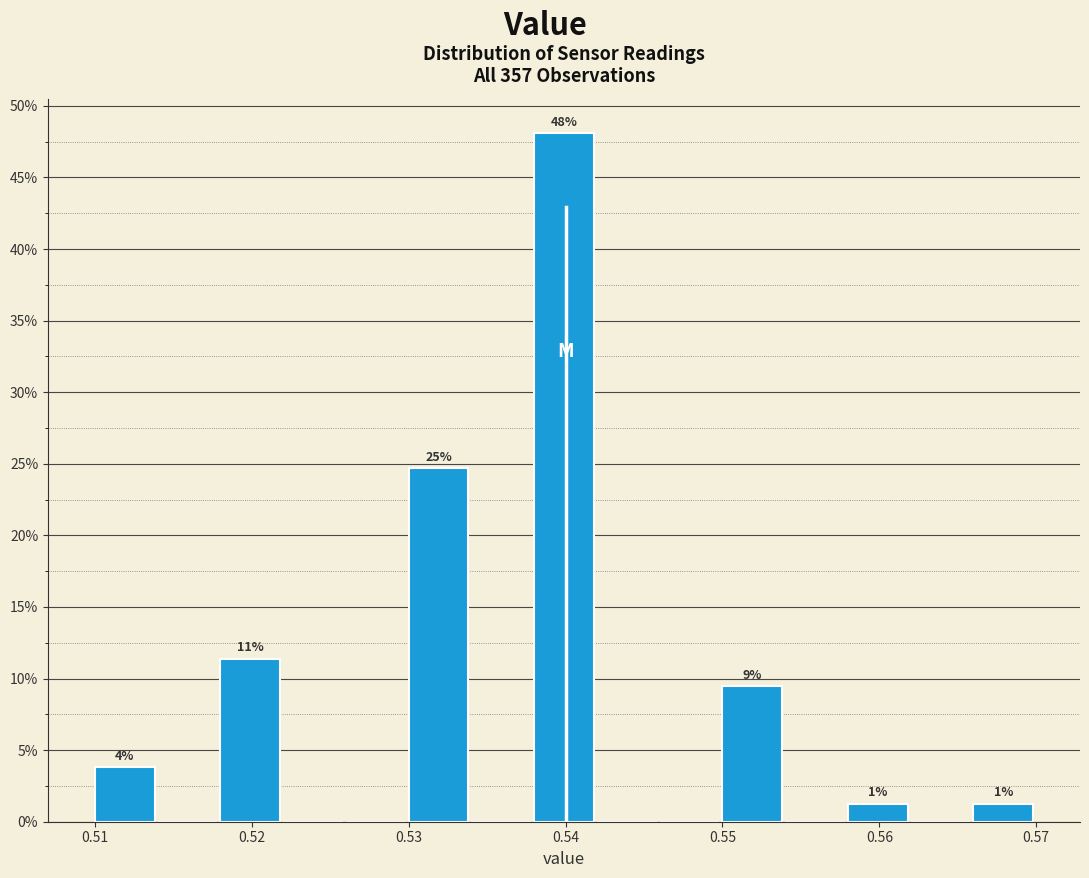

Which range on the x-axis has the tallest bar?

0.538 to 0.542